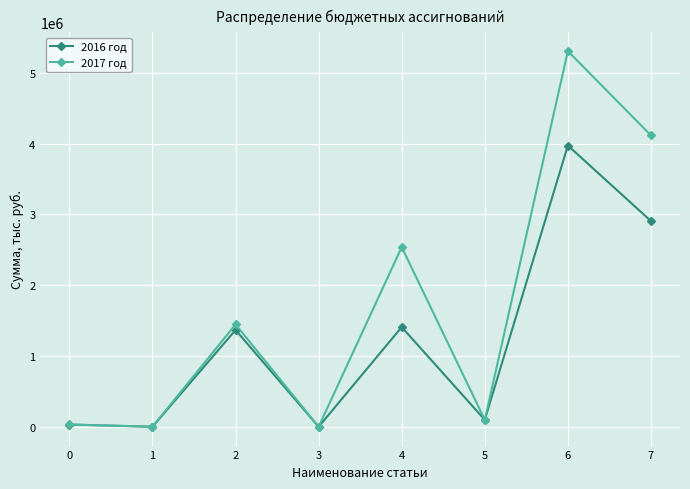

Which series changed the most between 2 and 6?

2017 год